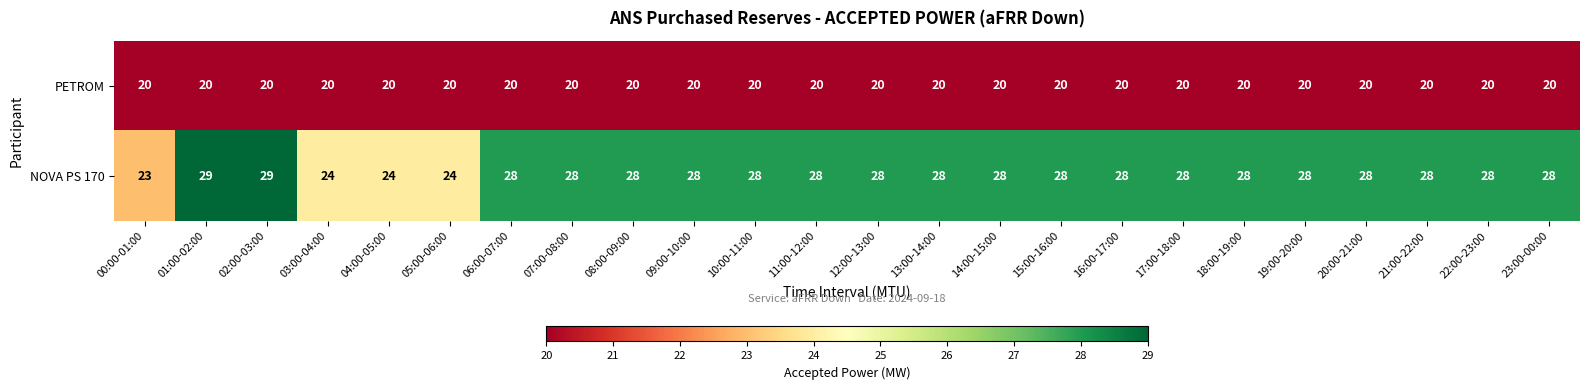

What value does the PETROM series have at 23:00-00:00?

20